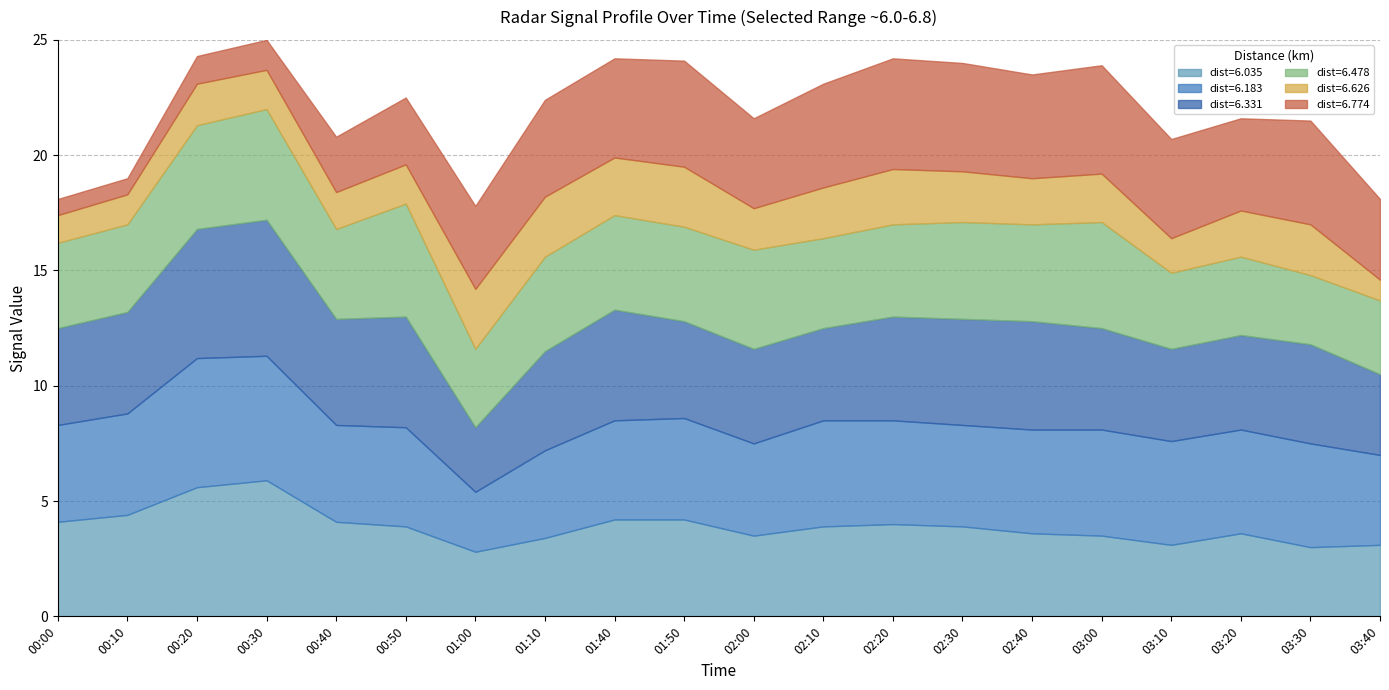

Reading left to right, list all the values displayed in this chart.

6.035: 4.1	4.4	5.6	5.9	4.1	3.9	2.8	3.4	4.2	4.2	3.5	3.9	4.0	3.9	3.6	3.5	3.1	3.6	3.0	3.1
6.183: 4.2	4.4	5.6	5.4	4.2	4.3	2.6	3.8	4.3	4.4	4.0	4.6	4.5	4.4	4.5	4.6	4.5	4.5	4.5	3.9
6.331: 4.2	4.4	5.6	5.9	4.6	4.8	2.8	4.3	4.8	4.2	4.1	4.0	4.5	4.6	4.7	4.4	4.0	4.1	4.3	3.5
6.478: 3.7	3.8	4.5	4.8	3.9	4.9	3.4	4.1	4.1	4.1	4.3	3.9	4.0	4.2	4.2	4.6	3.3	3.4	3.0	3.2
6.626: 1.2	1.3	1.8	1.7	1.6	1.7	2.6	2.6	2.5	2.6	1.8	2.2	2.4	2.2	2.0	2.1	1.5	2.0	2.2	0.9
6.774: 0.7	0.7	1.2	1.3	2.4	2.9	3.6	4.2	4.3	4.6	3.9	4.5	4.8	4.7	4.5	4.7	4.3	4.0	4.5	3.5